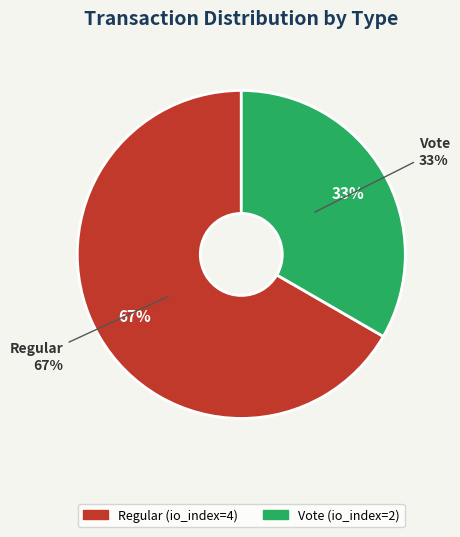

Rank the categories by value from lowest to highest.

Vote, Regular